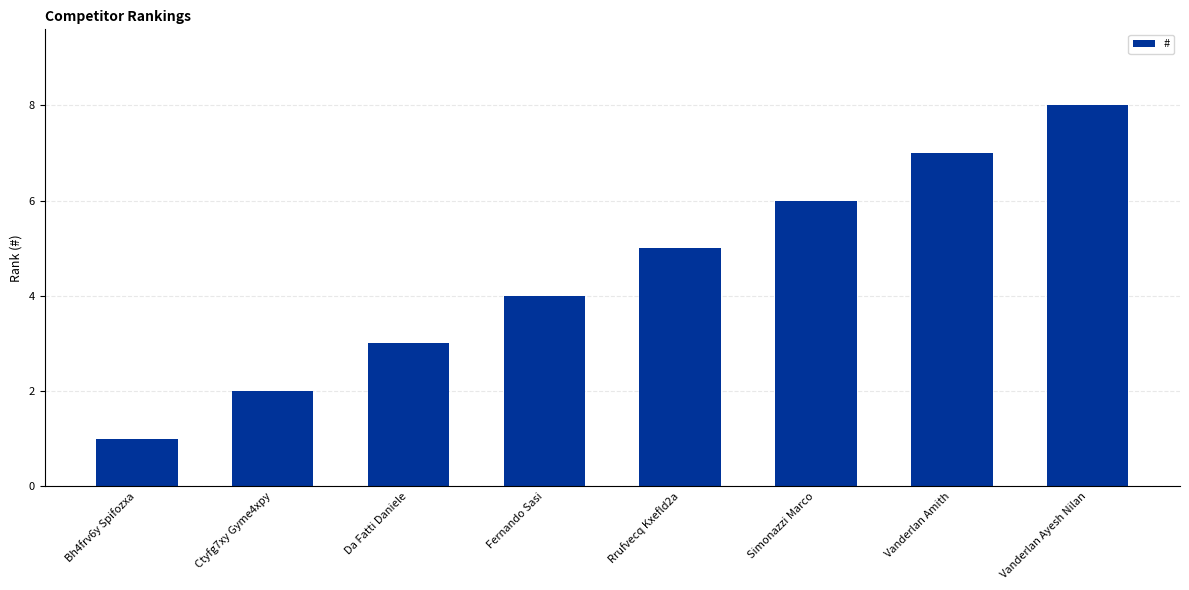

What is the value of the 4th bar from the left?

4